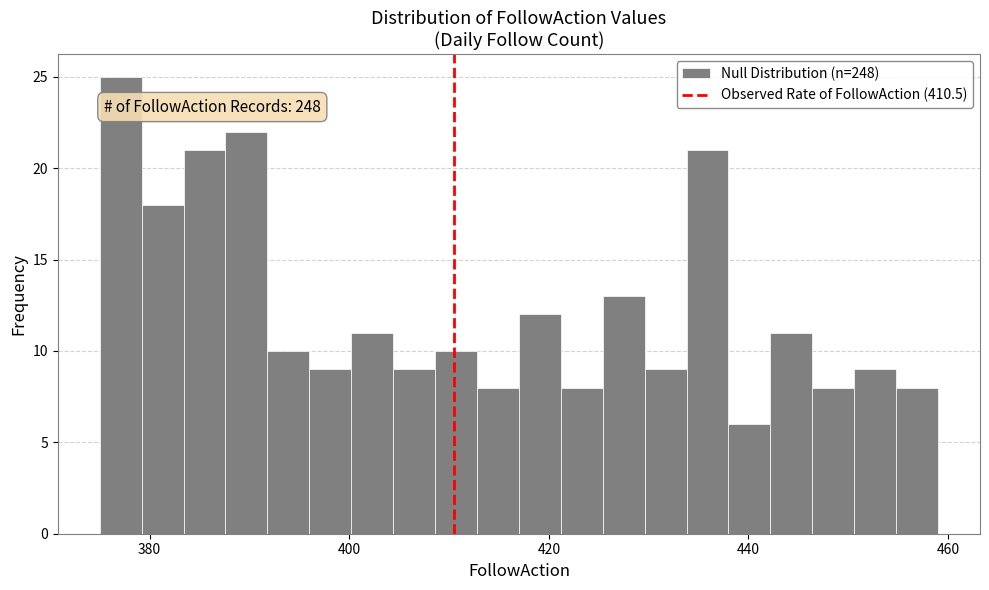

Around what value on the x-axis is the tallest bar? Give the approximate position of its centre, as read against the axis.

378